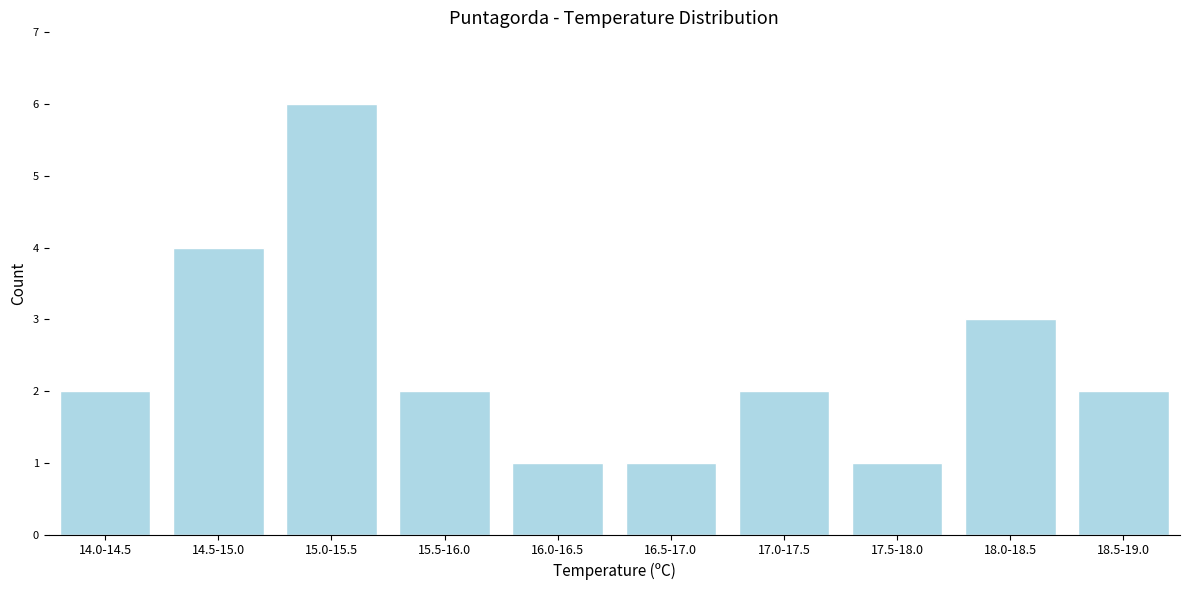

Reading right to left, what are all the values shown in this chart?

2	3	1	2	1	1	2	6	4	2